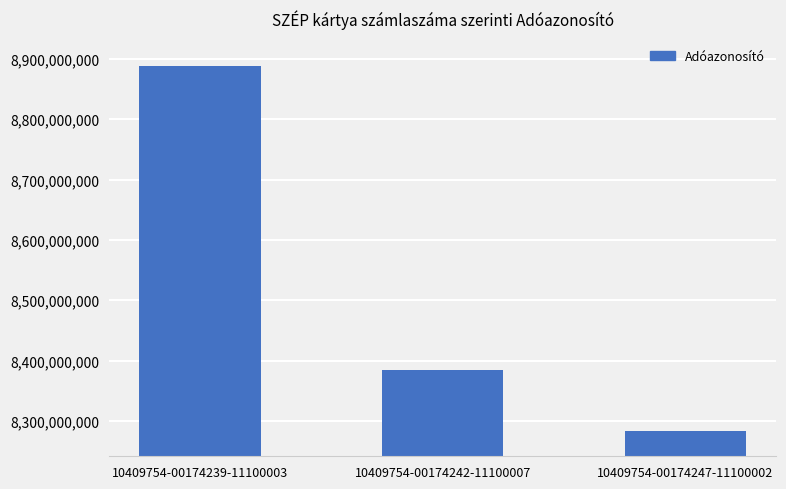

Reading left to right, list all the values displayed in this chart.

8888888888	8383838383	8282828282